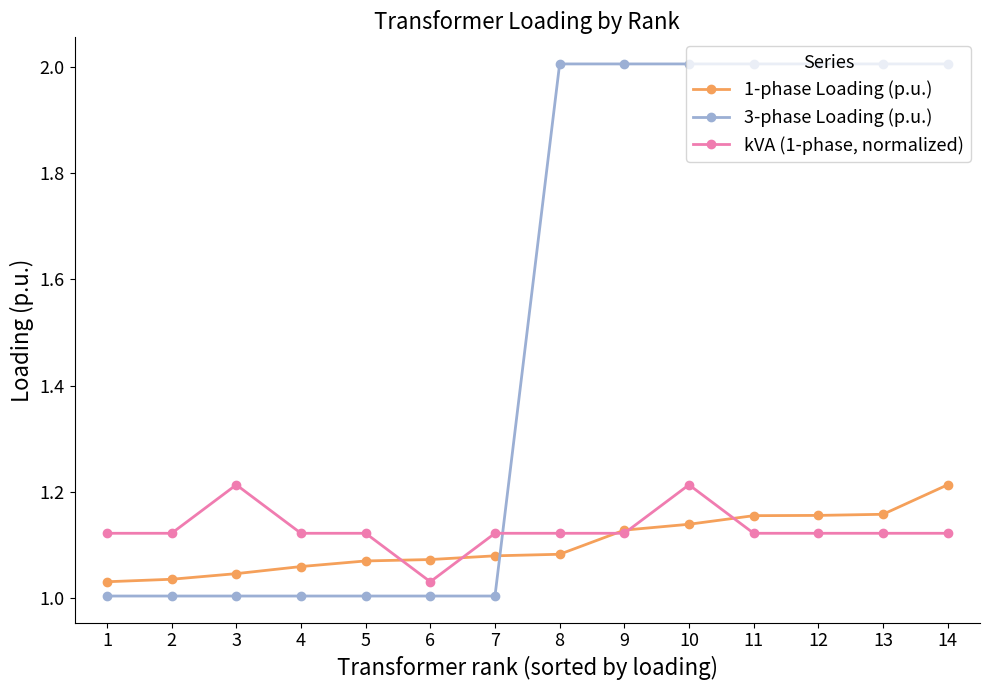

Is the value of 1-phase Loading (p.u.) at 14 greater than the value of 3-phase Loading (p.u.) at 10?

No